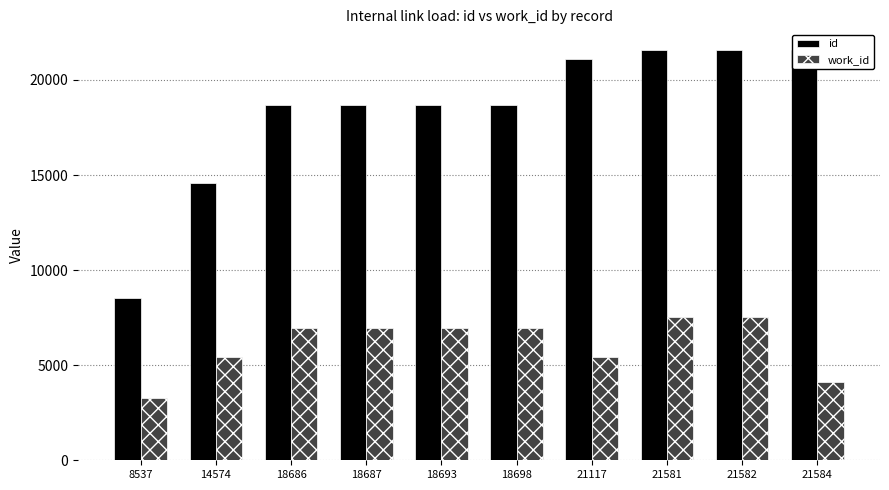

What is the difference between the maximum and second lowest values in the id series?

7010